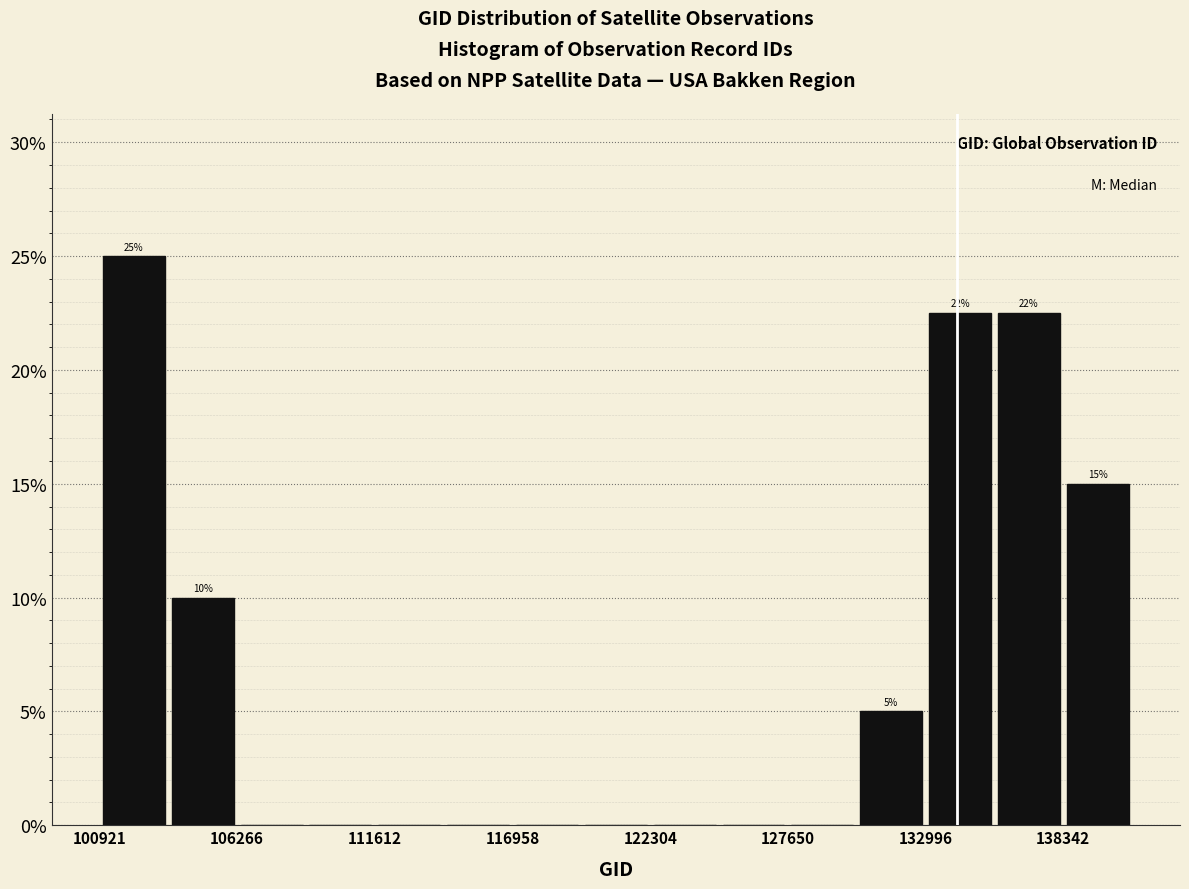

Around what value on the x-axis is the tallest bar? Give the approximate position of its centre, as read against the axis.

102000